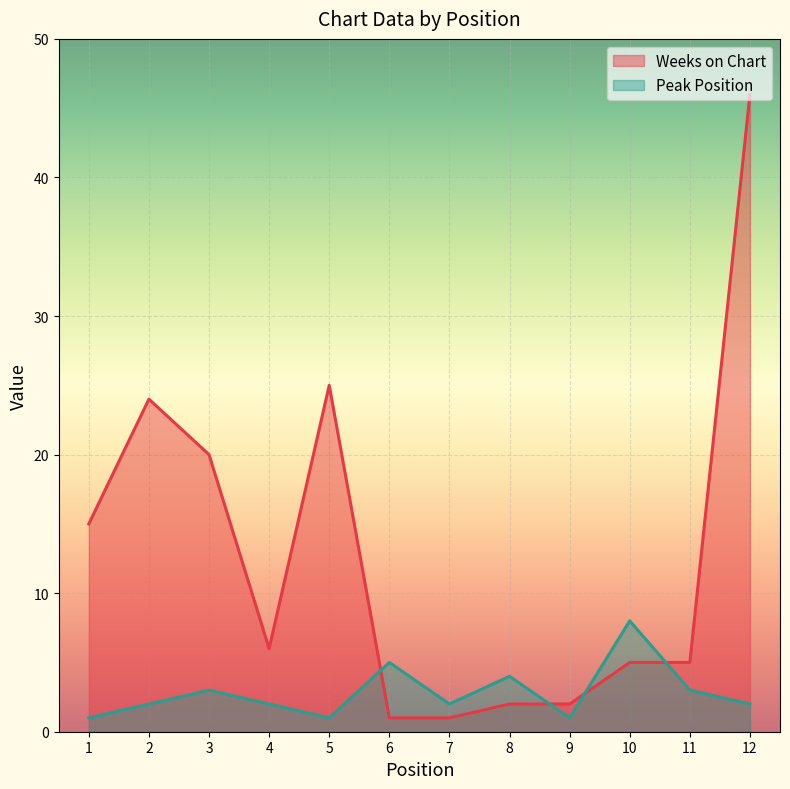

What is the lowest value of the Peak Position series?

1